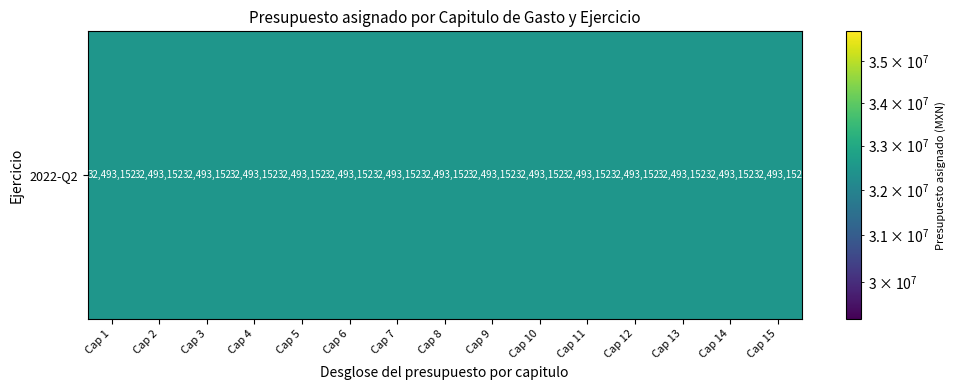

What is the average value of the Presupuesto anual asignado series?

32493152